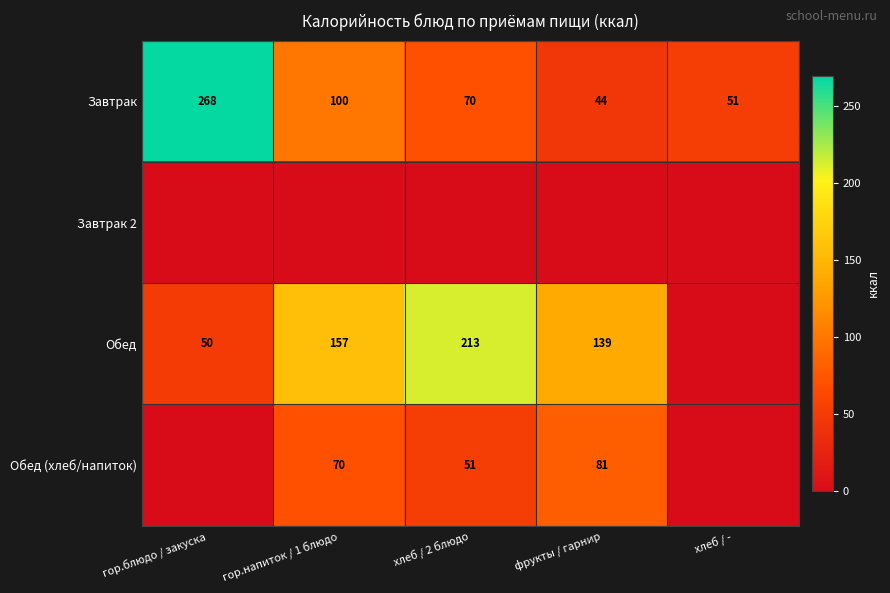

The value of Обед (хлеб/напиток) at хлеб / 2 блюдо is 51. True or false?

True